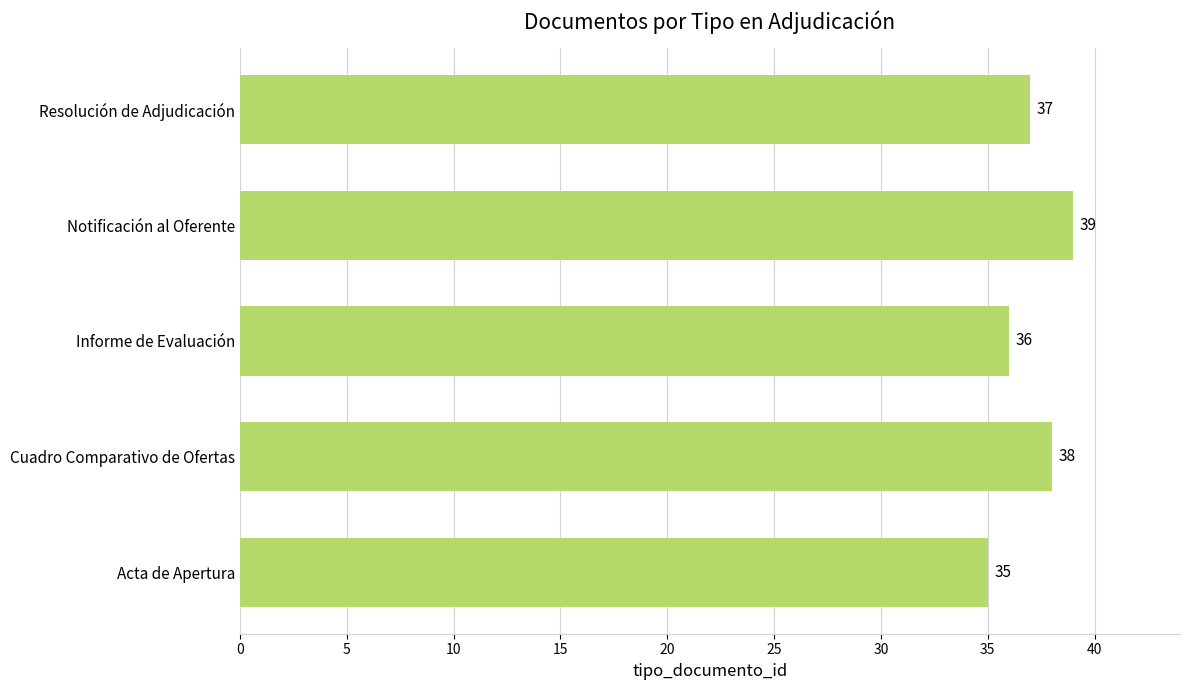

Reading bottom to top, extract all data points from this chart.

35	38	36	39	37